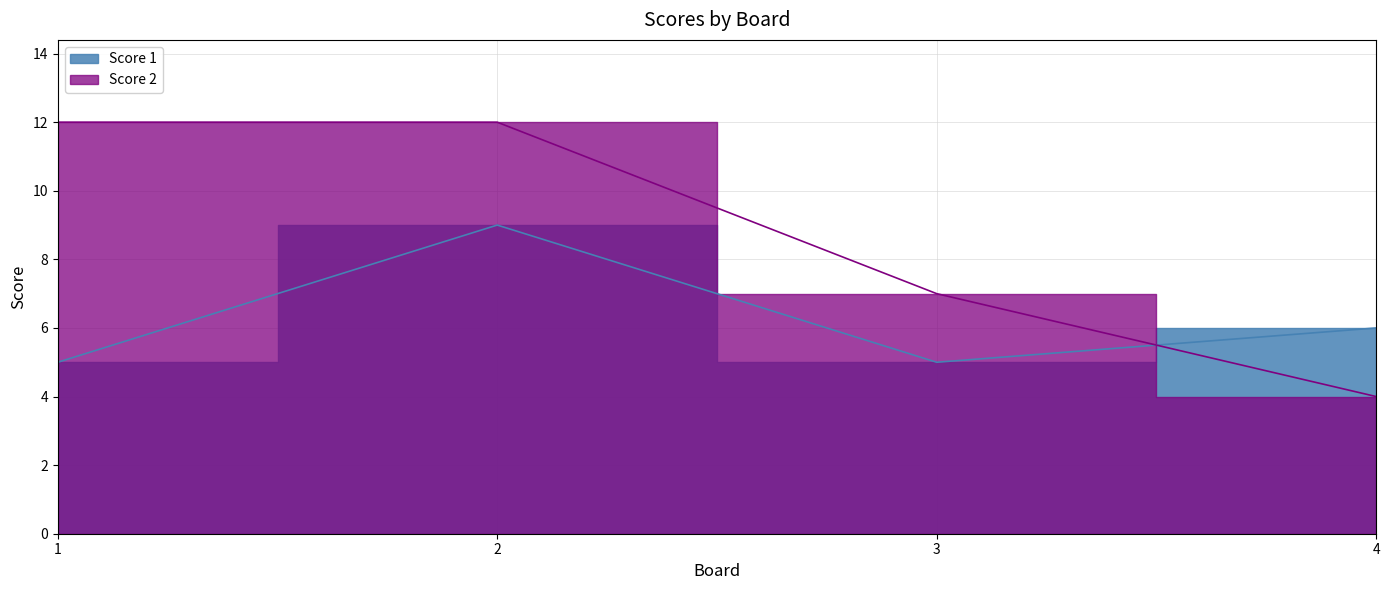

List the series in order of their peak value, lowest first.

Score 1, Score 2